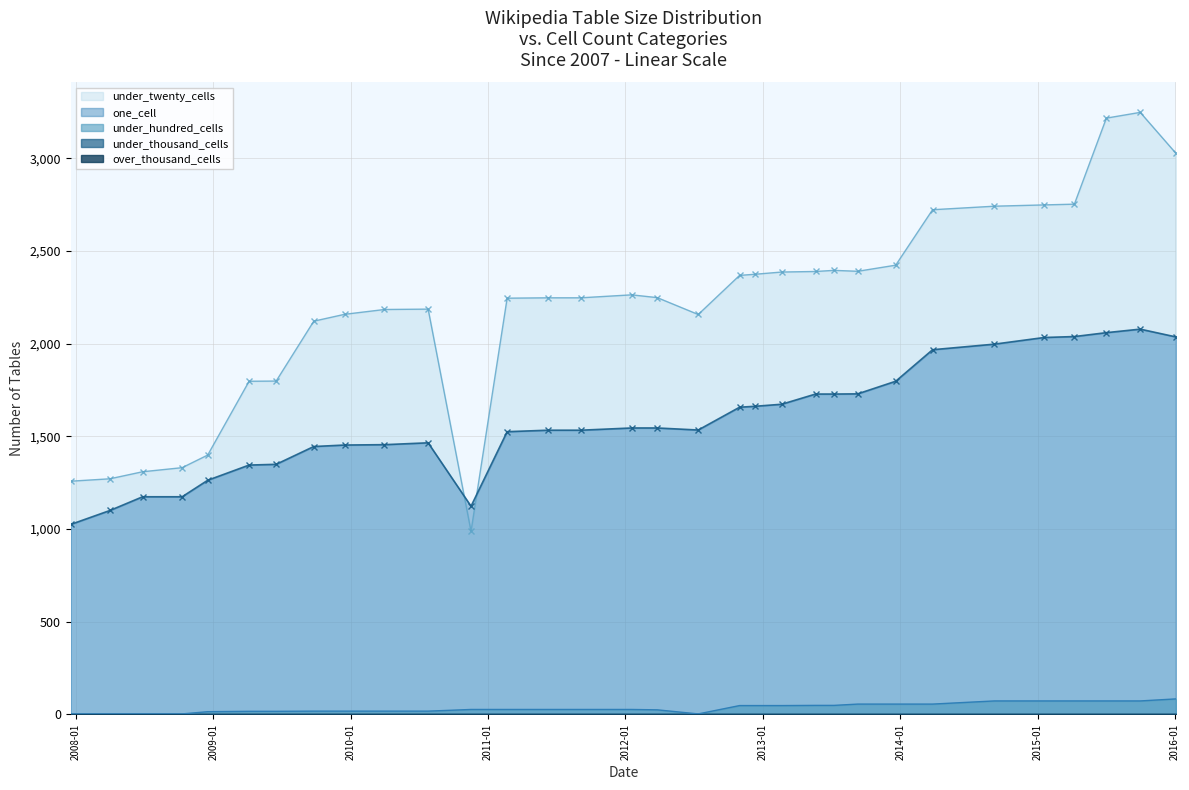

What is the difference between the highest and lowest values at 2012-07-13?

2157